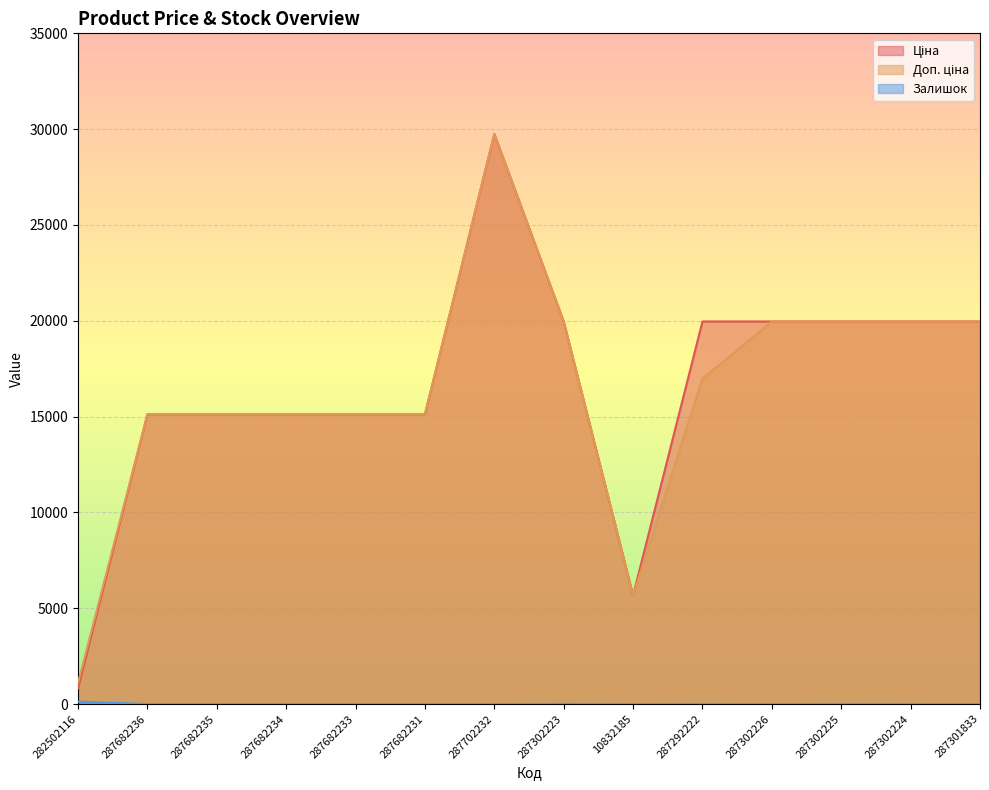

What is the difference between the Залишок values at 287292222 and 282502116?

121.0